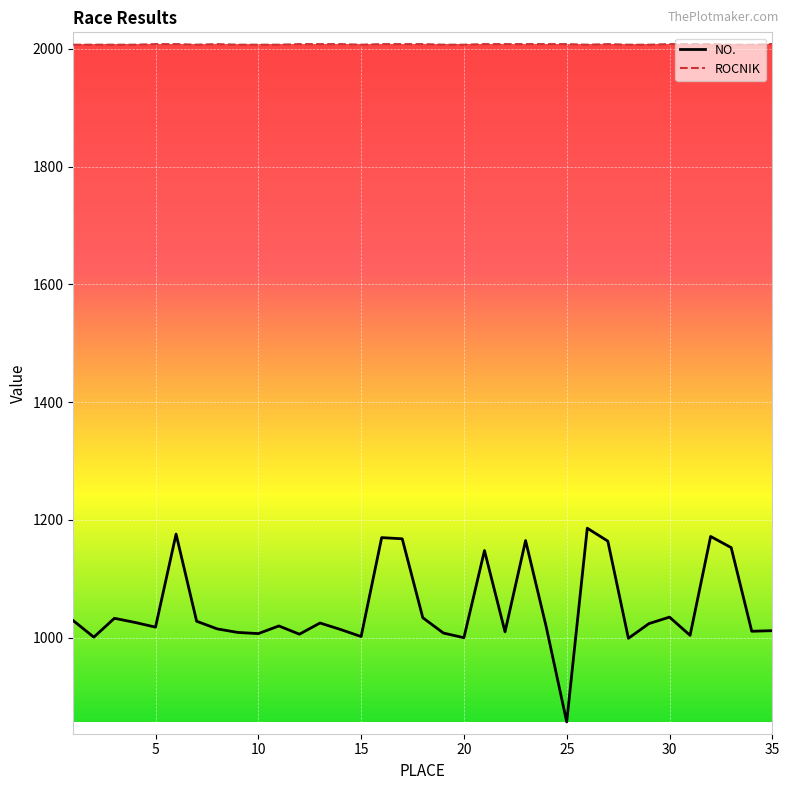

What is the difference between the maximum and minimum values in the NO. series?

329